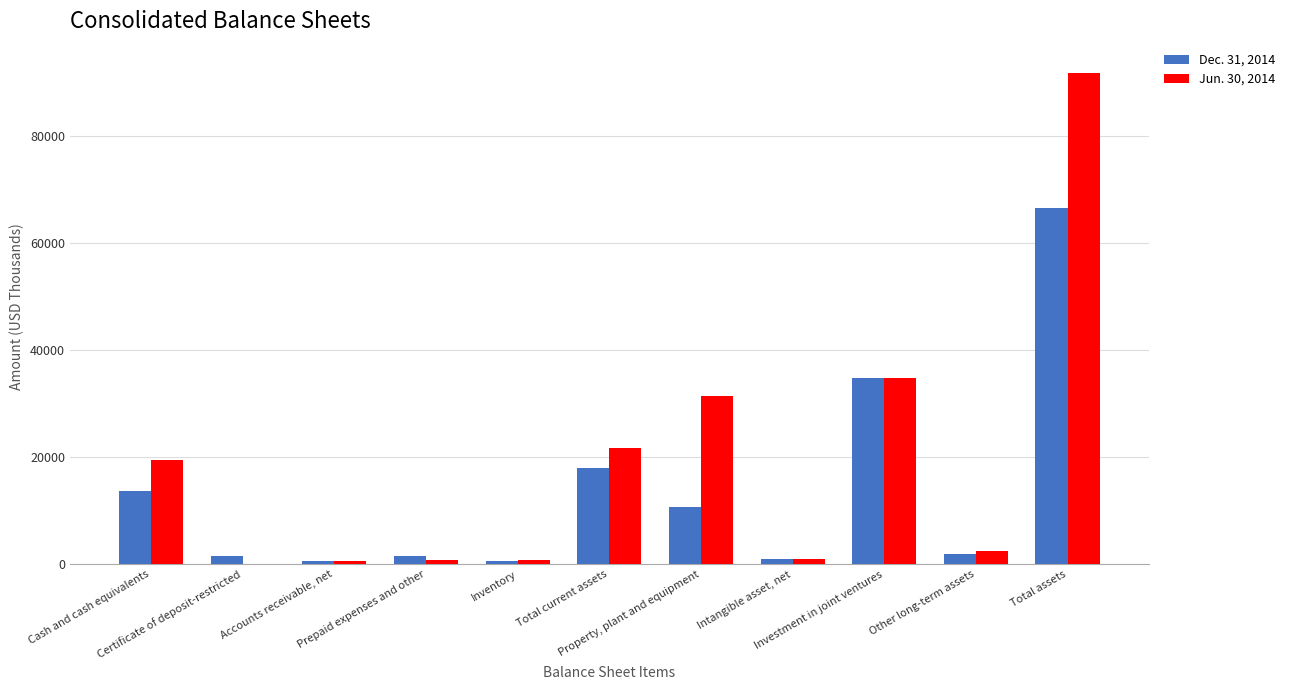

How many categories are shown in the chart?

11